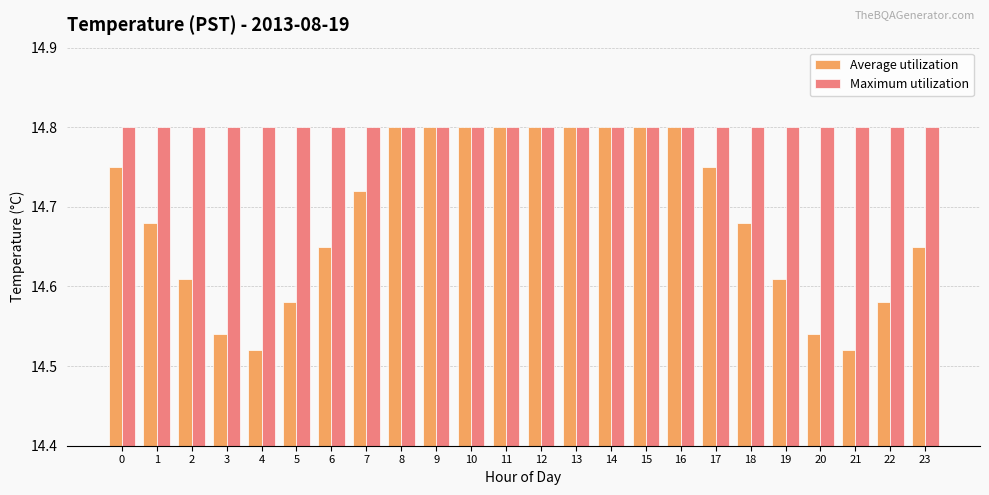

What is the sum of all Average utilization values?

352.6